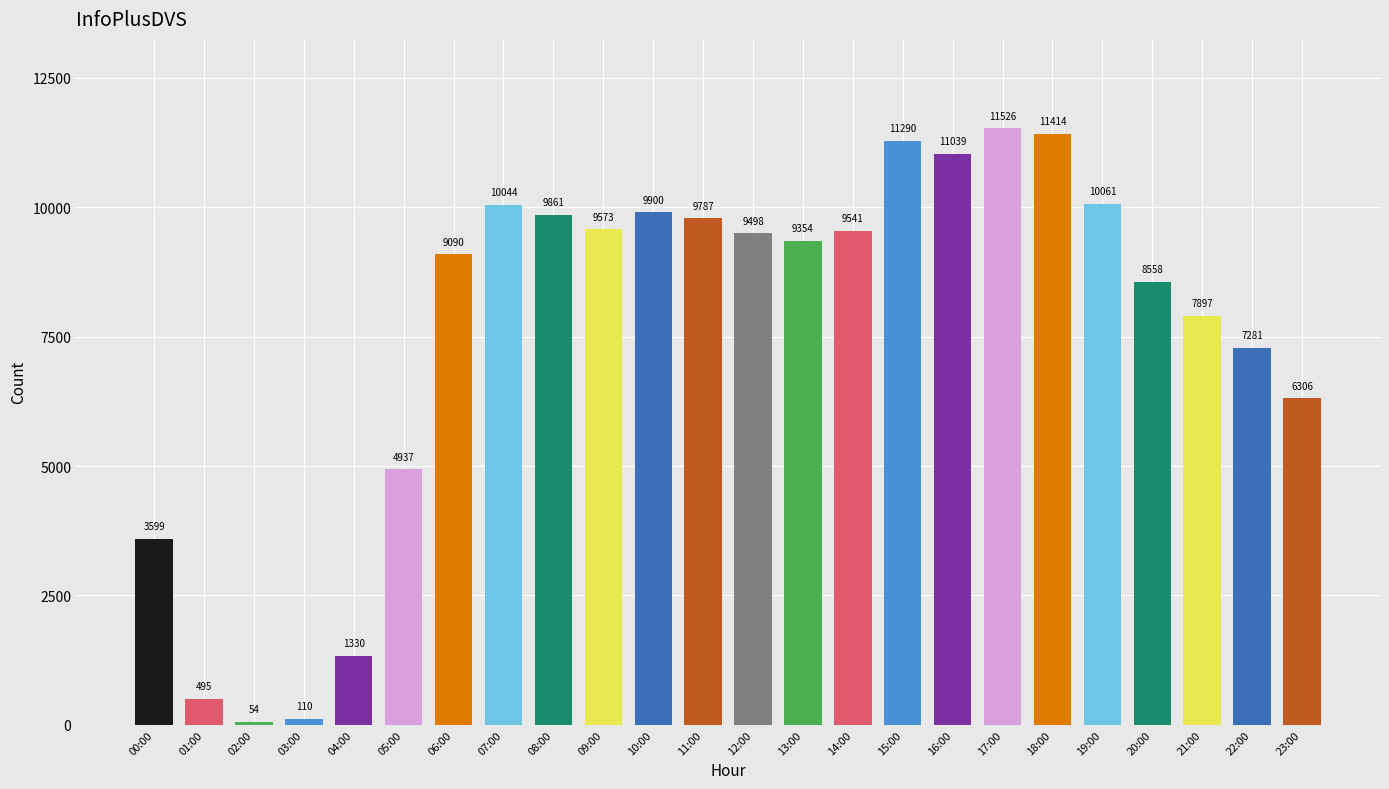

The value at 05:00 is 4937. True or false?

True